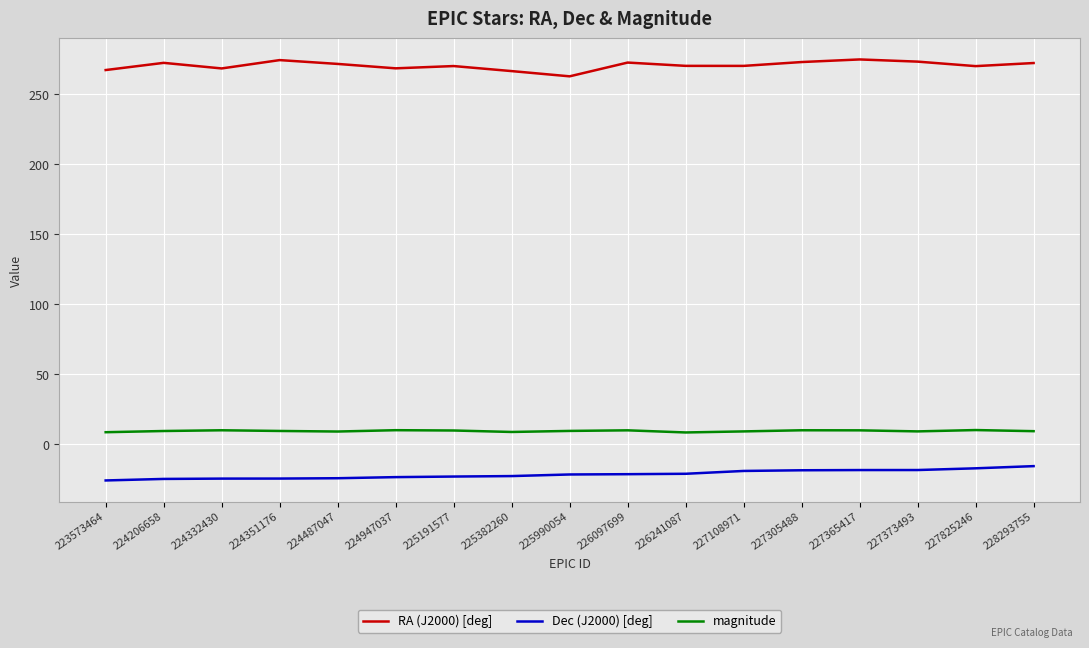

The value of RA (J2000) [deg] at 224206658 is 56.3. True or false?

False